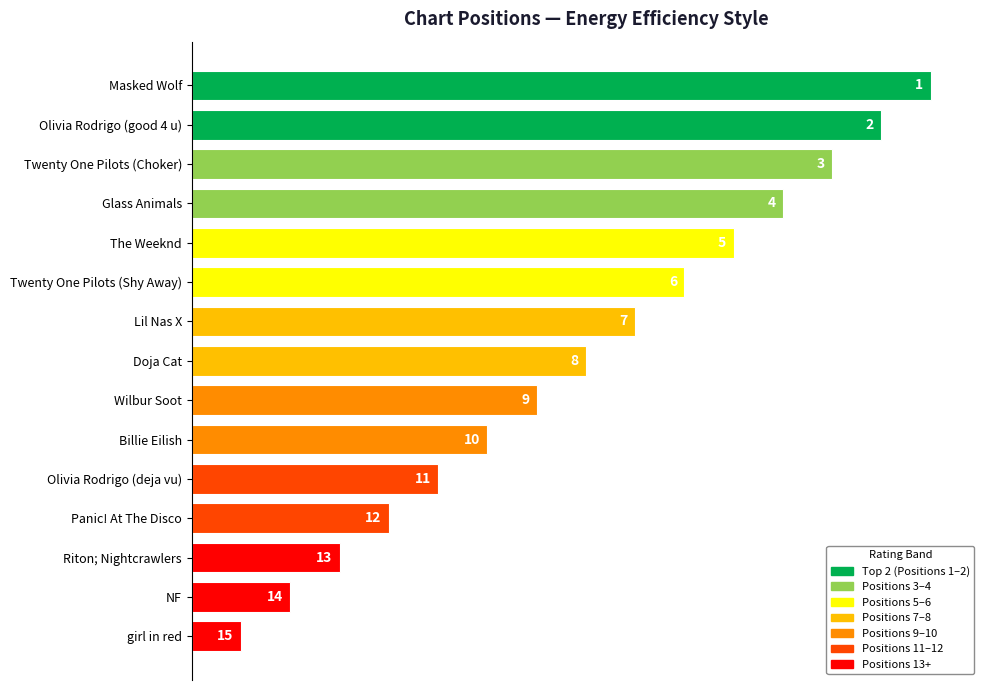

Between Lil Nas X and Twenty One Pilots (Choker), which is larger?

Twenty One Pilots (Choker)